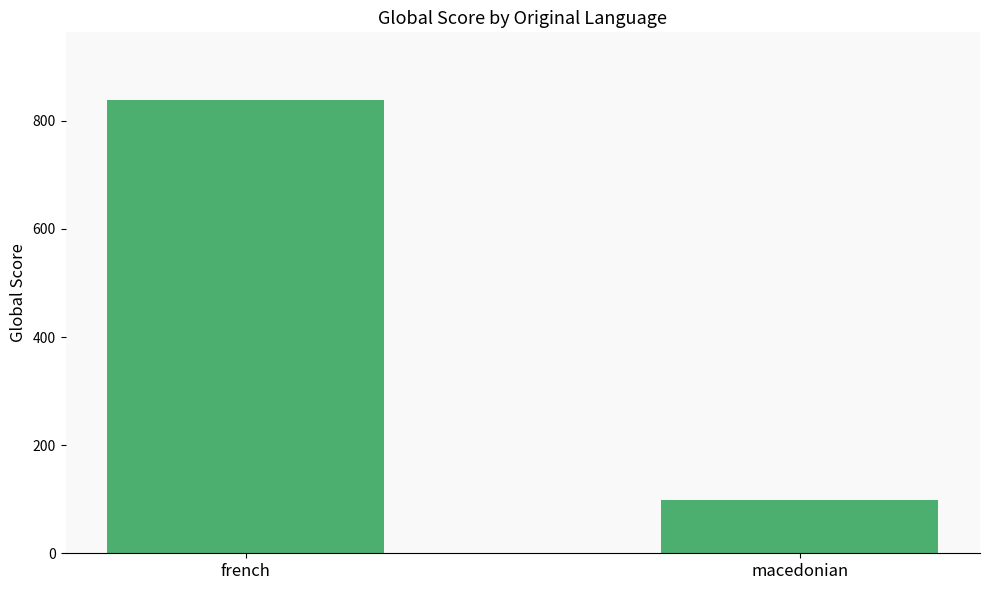

What is the minimum value shown in the chart?

99